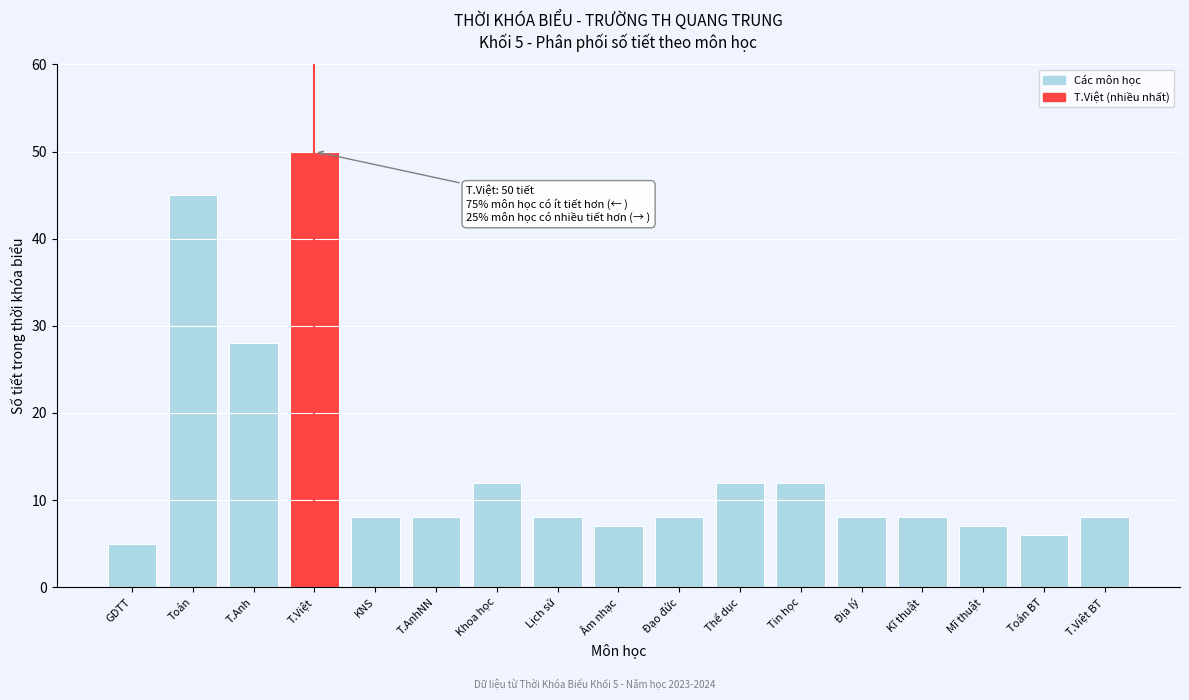

Reading left to right, extract all data points from this chart.

5	45	28	50	8	8	12	8	7	8	12	12	8	8	7	6	8